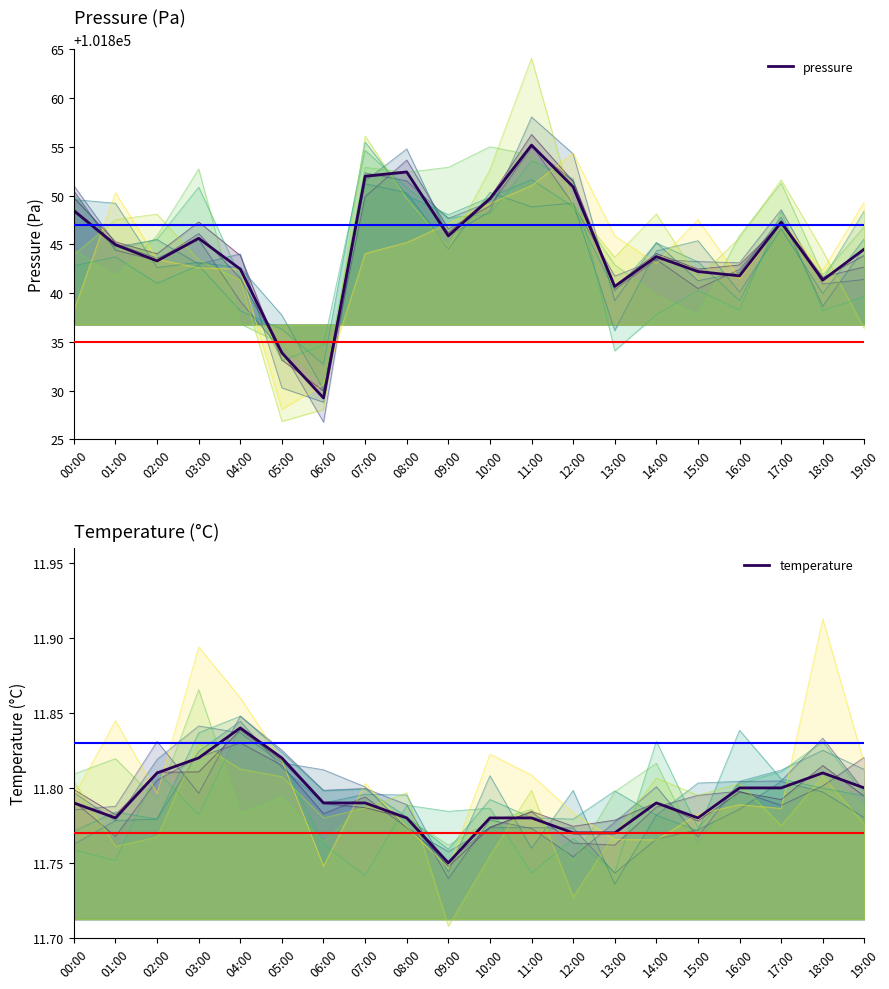

What is the greatest value displayed?

101855.2